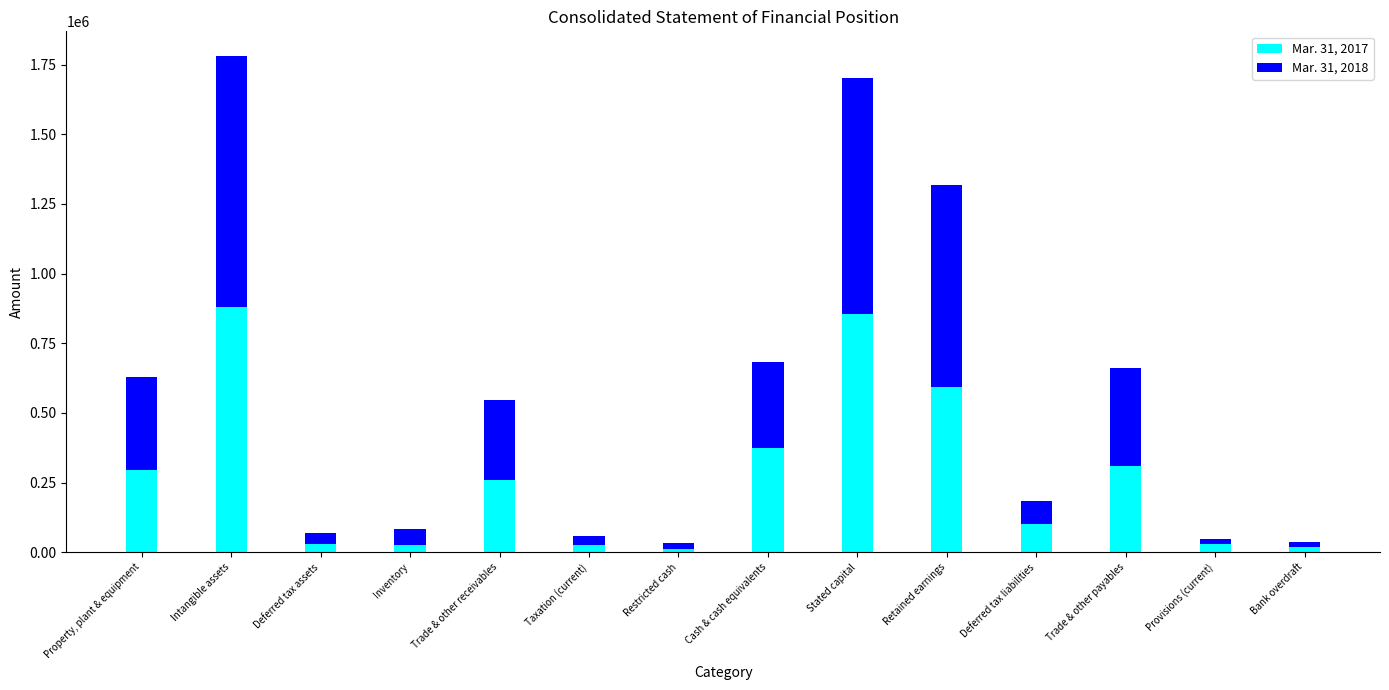

What is the total value across all series at Intangible assets?

1780427